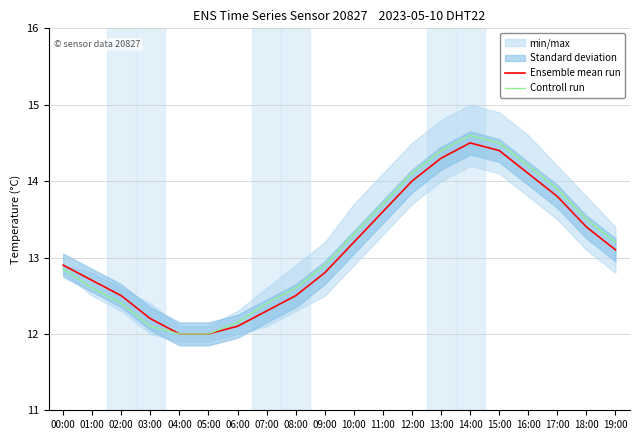

Which category has the highest value in the Ensemble mean run series?

14:00